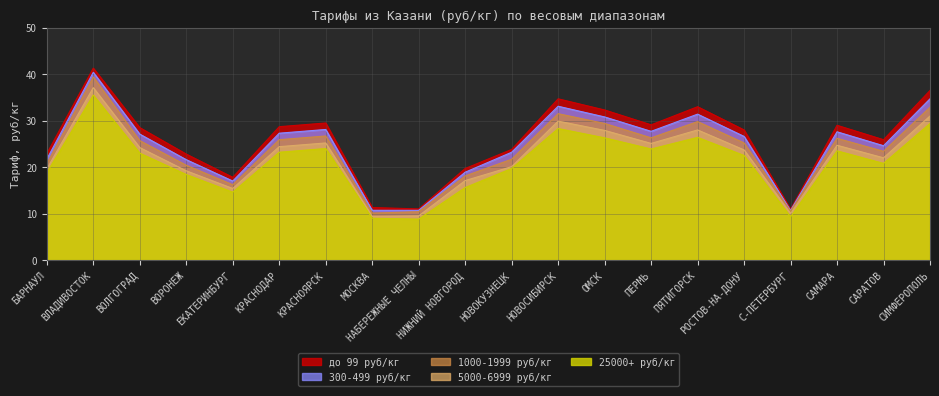

True or false: 1000-1999 руб/кг and 300-499 руб/кг intersect in this chart.

False